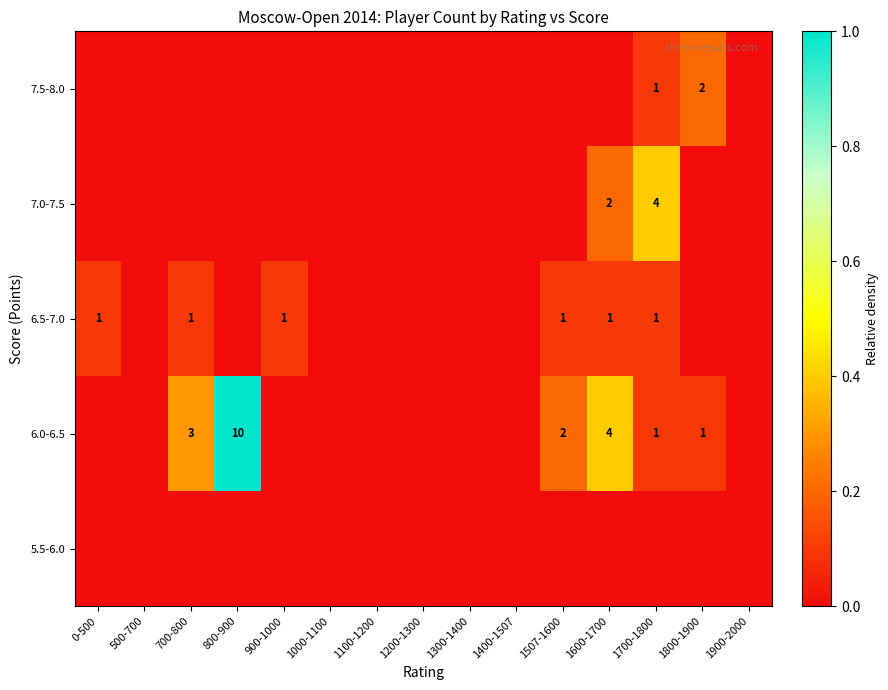

Is it true that 6.0-6.5 equals 2 at 1507-1600?

True